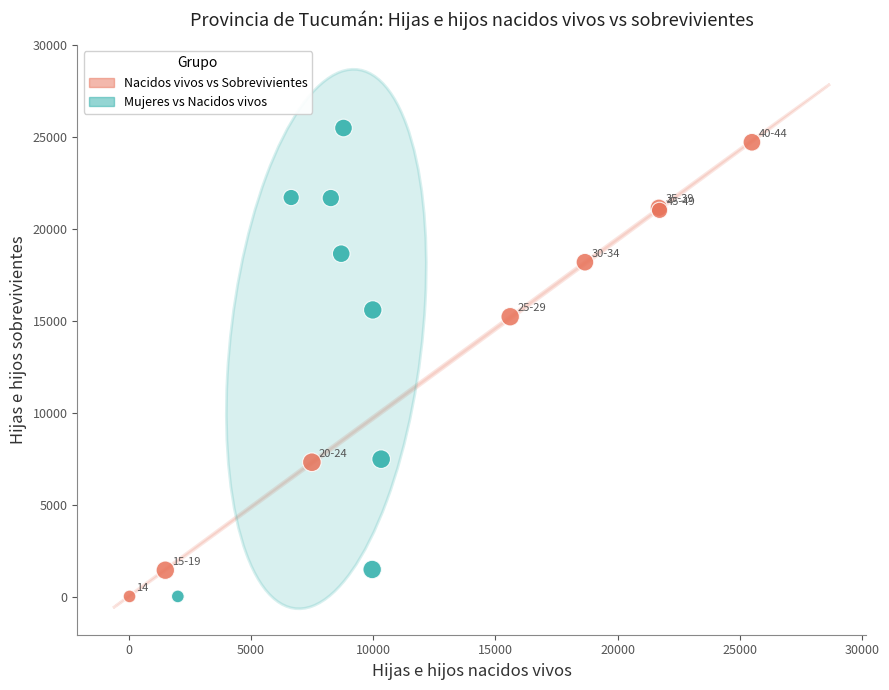

Which series has the widest spread of Y values?

Mujeres vs Nacidos vivos